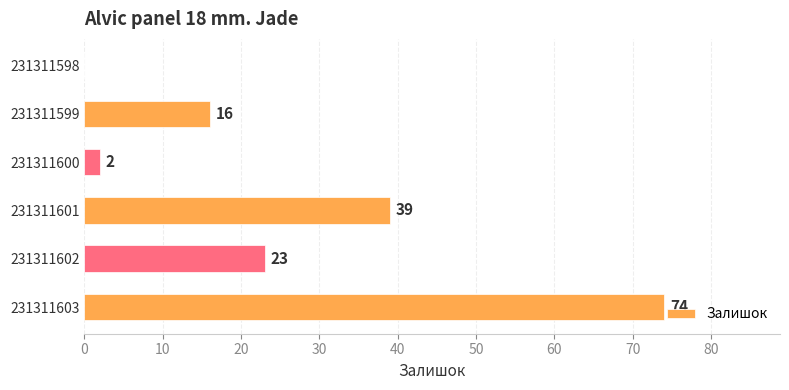

What is the maximum value shown in the chart?

74